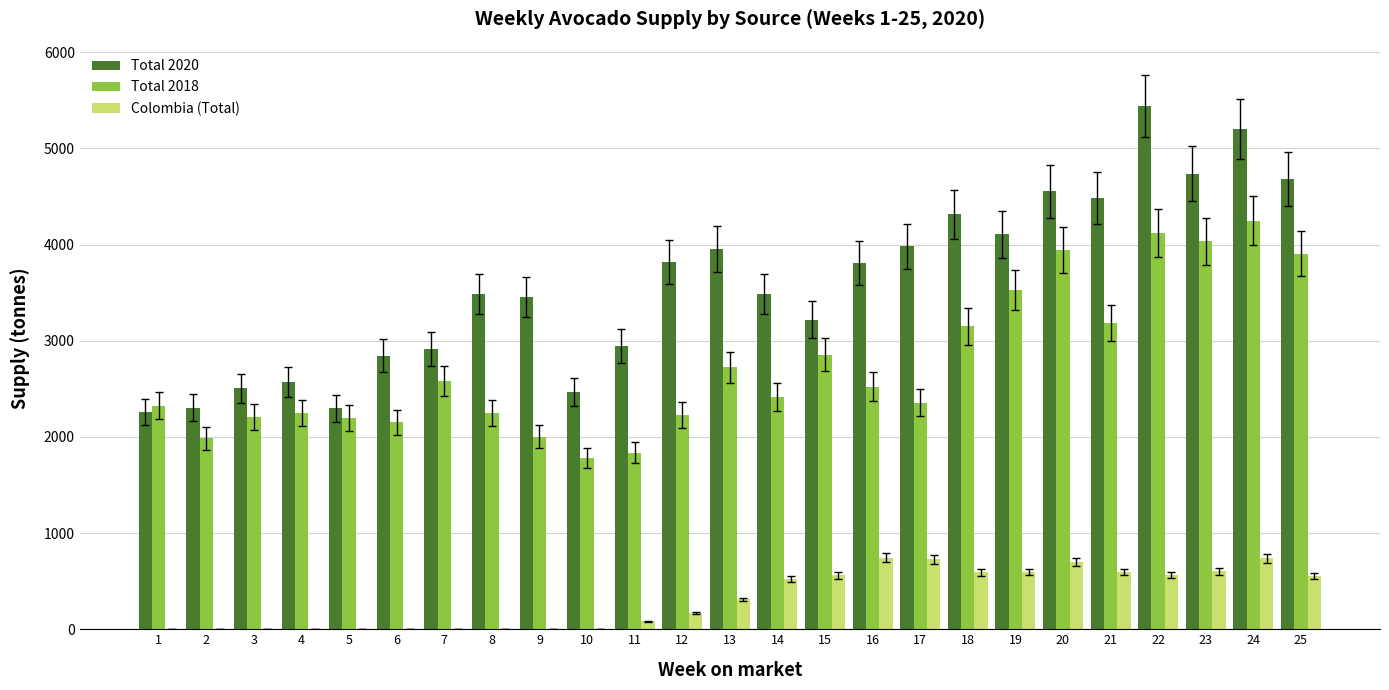

What is the sum of all Total 2020 values?

89838.0